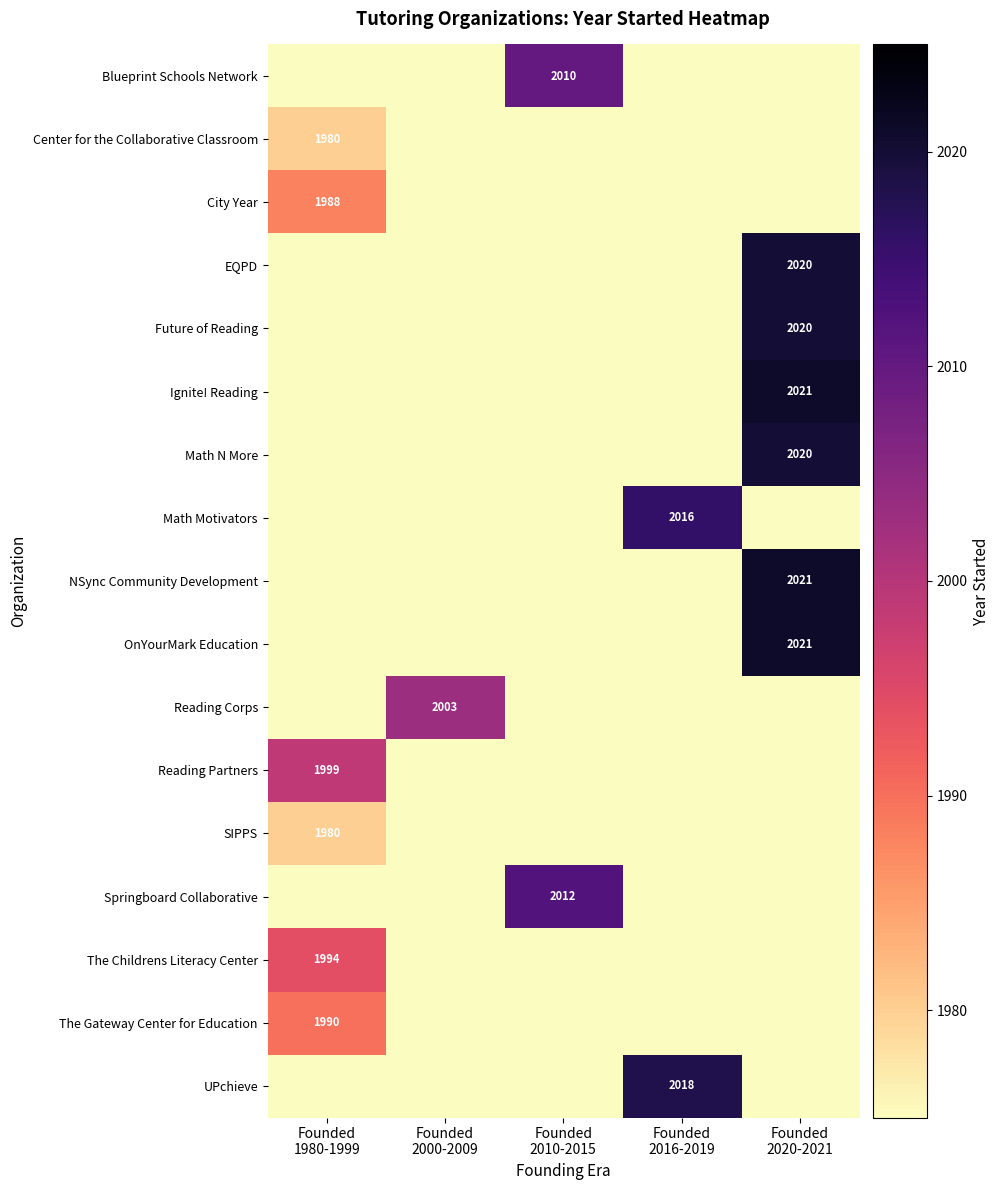

Rank the series by their maximum value, from highest to lowest.

Ignite! Reading, NSync Community Development, OnYourMark Education, EQPD, Future of Reading, Math N More, UPchieve, Math Motivators, Springboard Collaborative, Blueprint Schools Network, Reading Corps, Reading Partners, The Childrens Literacy Center, The Gateway Center for Education, City Year, Center for the Collaborative Classroom, SIPPS